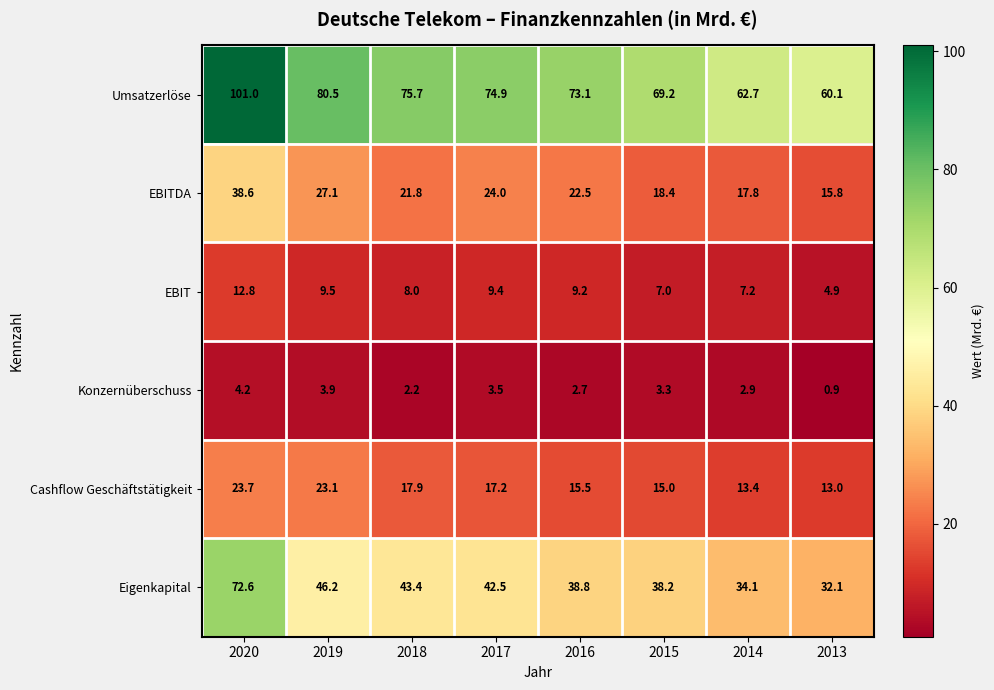

How many values in the Umsatzerlöse series exceed 74?

4